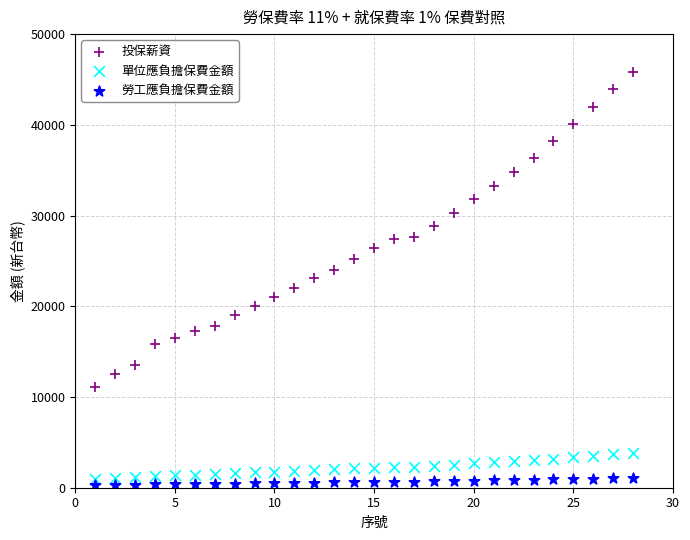

Across all data points, what is the range of X values (max minus min)?

27